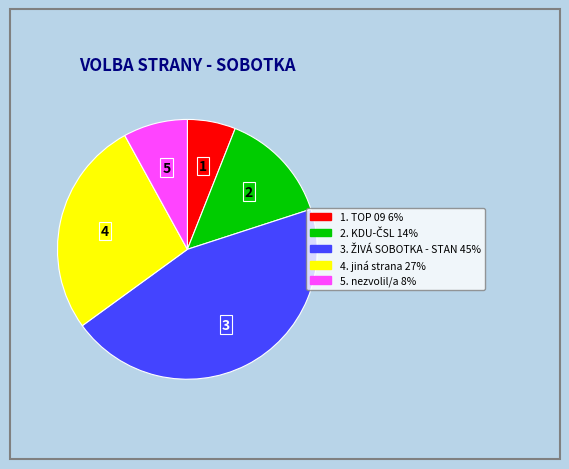

How many slices are in this pie chart?

5